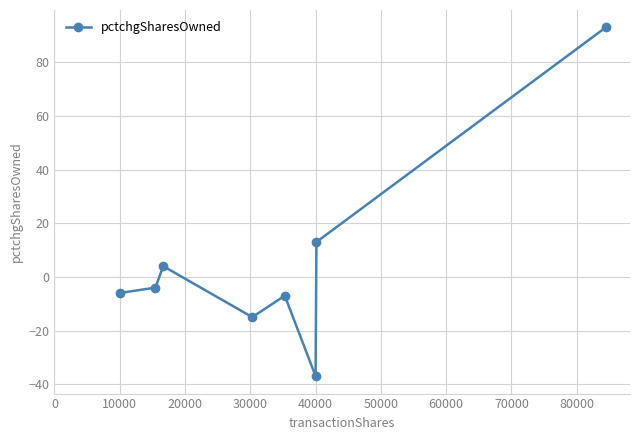

True or false: there are more than 0 points higher than both neighbors.

True